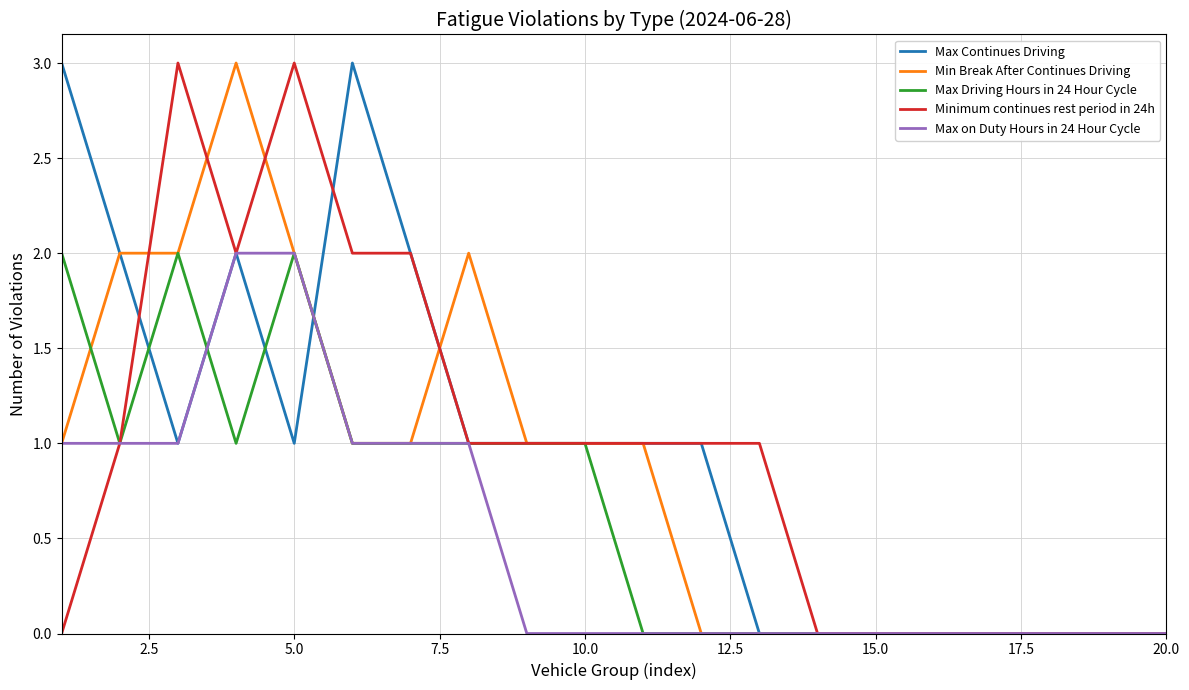

At how many categories does at least one series exceed 0?

13